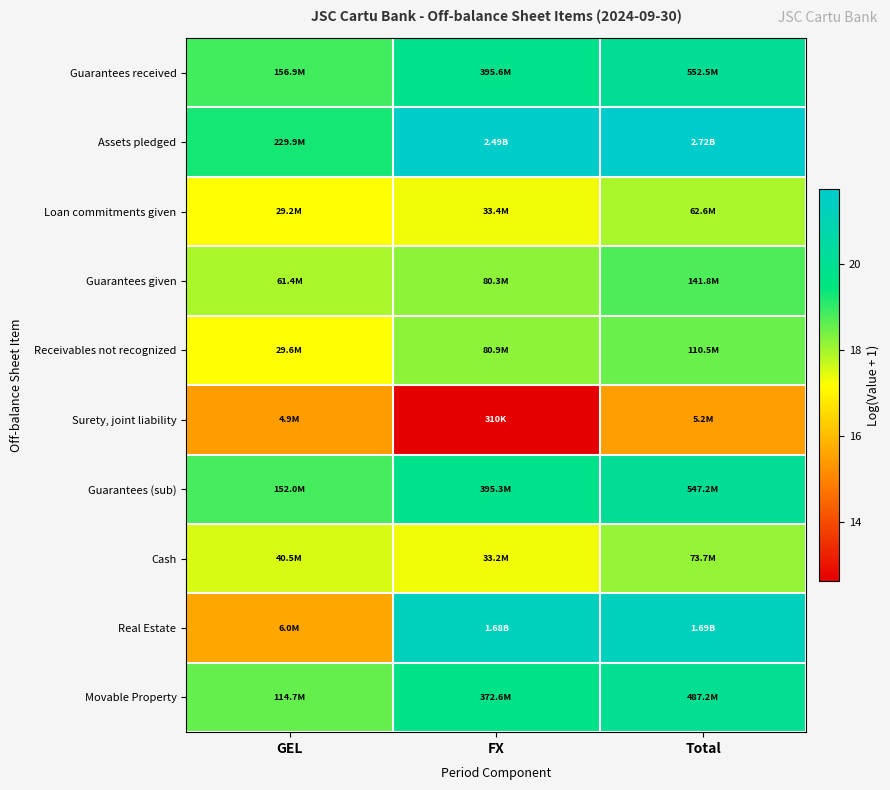

At which category is the sum across all series the highest?

Total